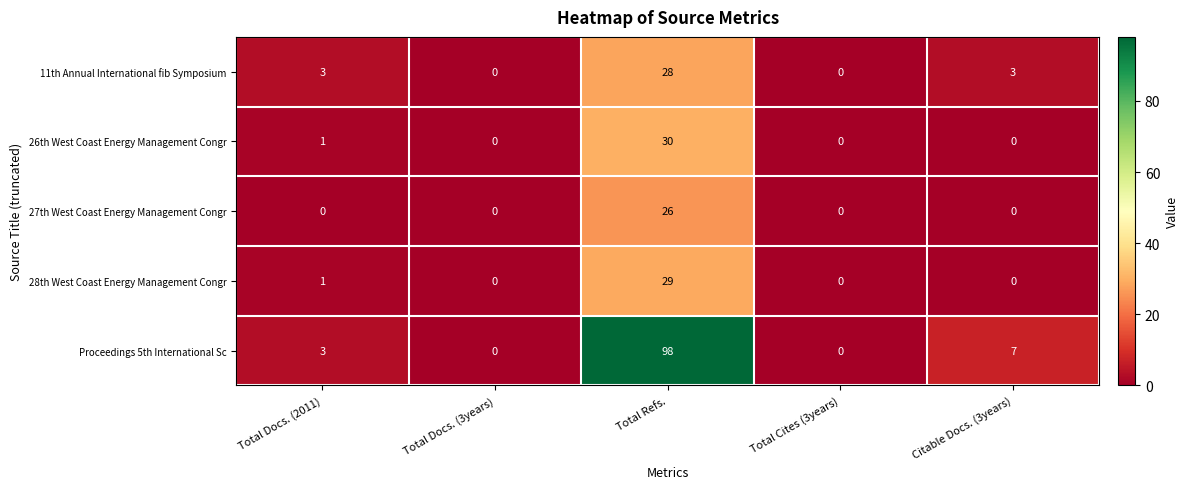

What is the spread (max minus min) of values at Citable Docs. (3years)?

7